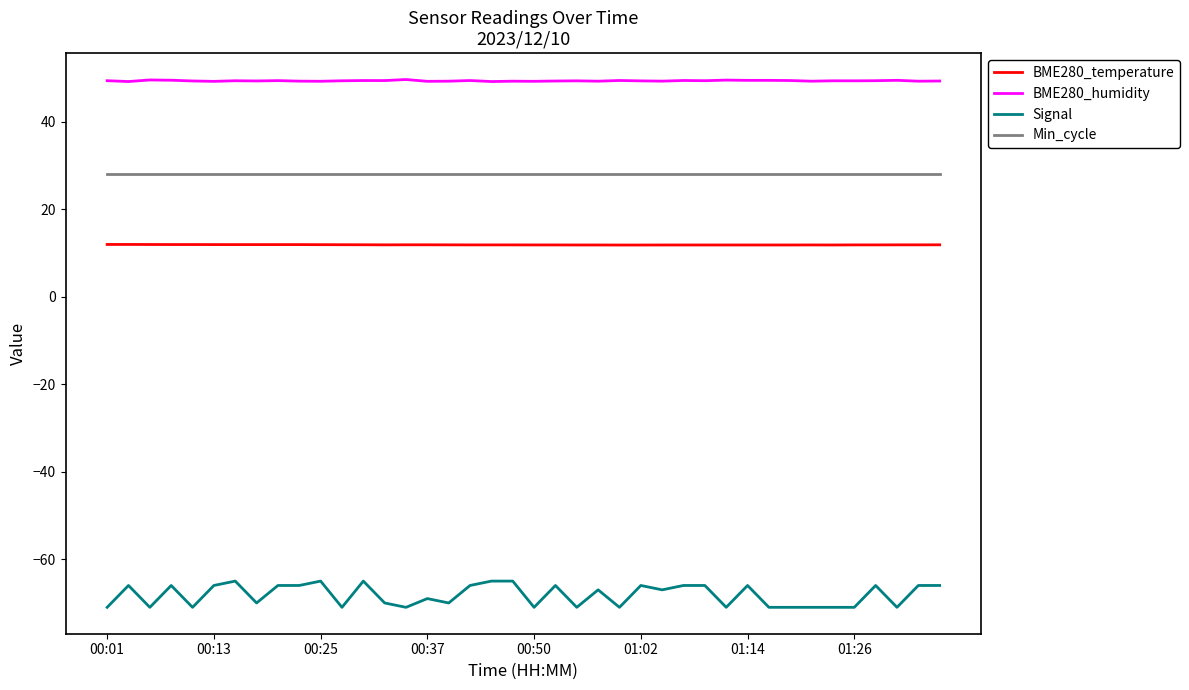

True or false: Signal and BME280_humidity cross at least once.

False